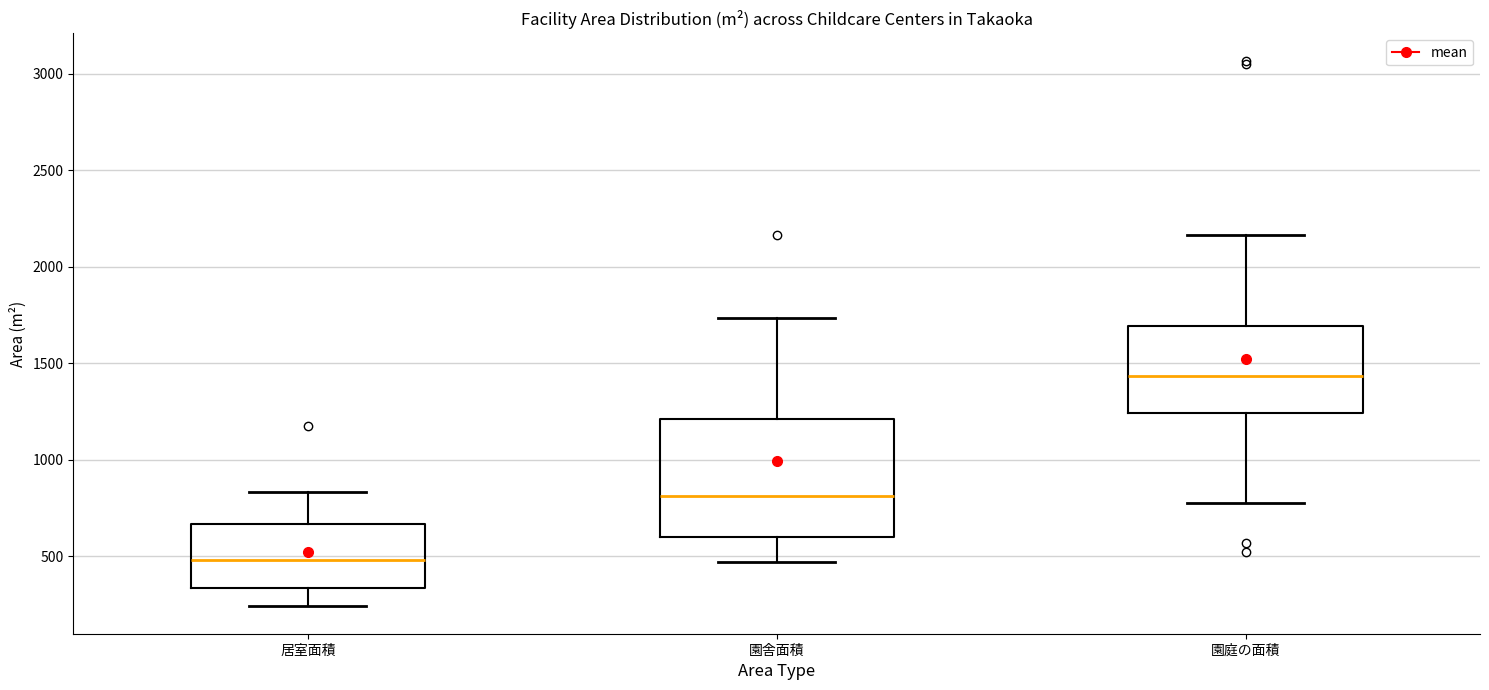

Which box's median line is the lowest?

居室面積